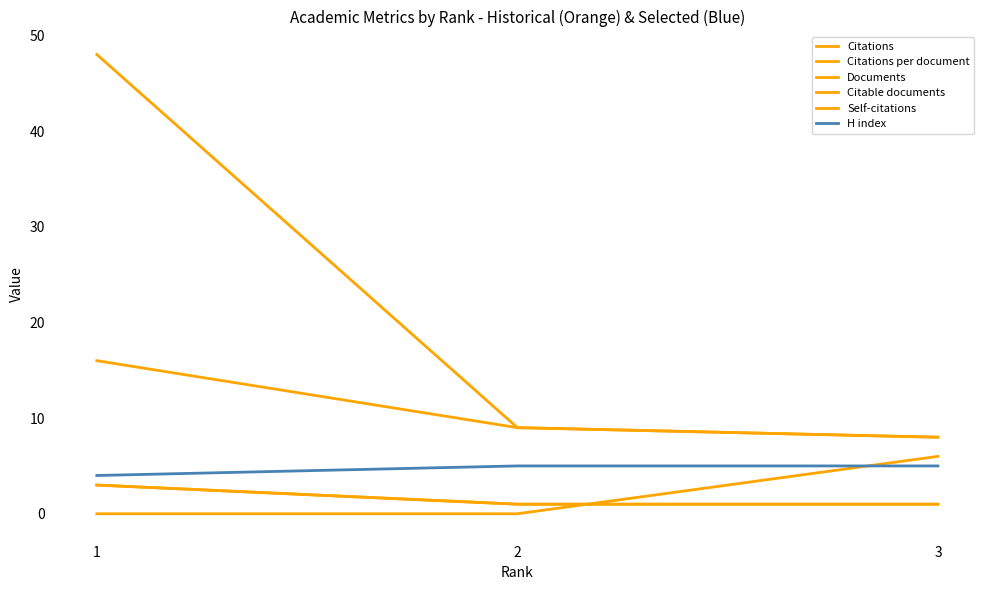

At 2, list the series in order from smallest to largest.

Self-citations, Documents, Citable documents, H index, Citations, Citations per document